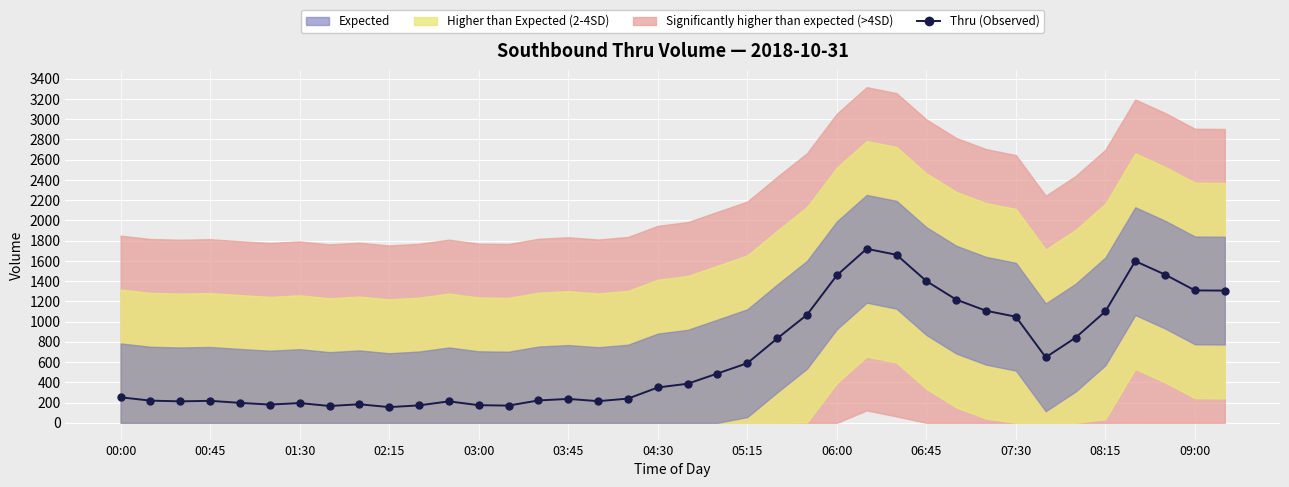

True or false: Thru (Observed) has a value of 1457 at 06:00.

True